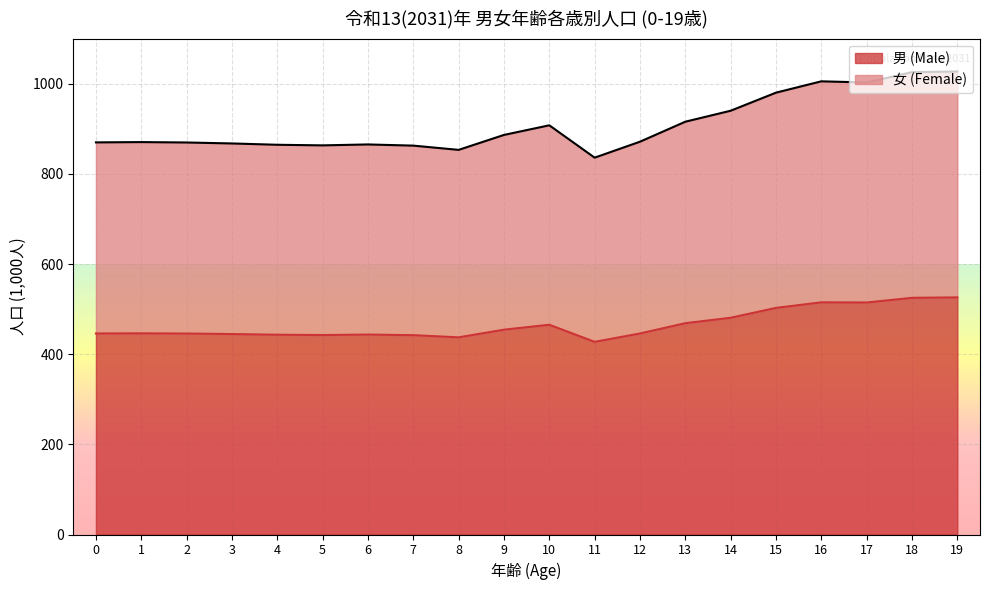

What is the maximum value for 男 (Male)?

526.1